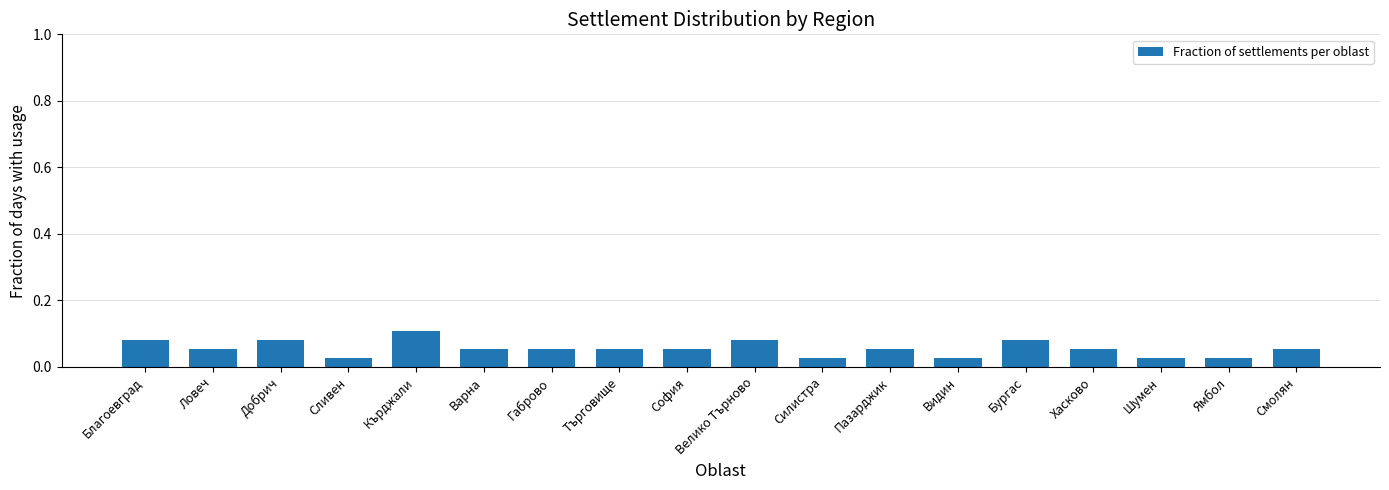

The chart shows a value of 0.1 at Велико Търново. True or false?

True